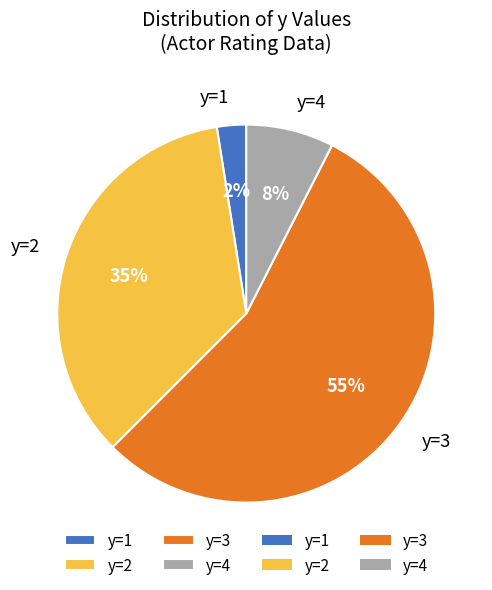

Do y=4 and y=1 together represent more than half of the pie?

No